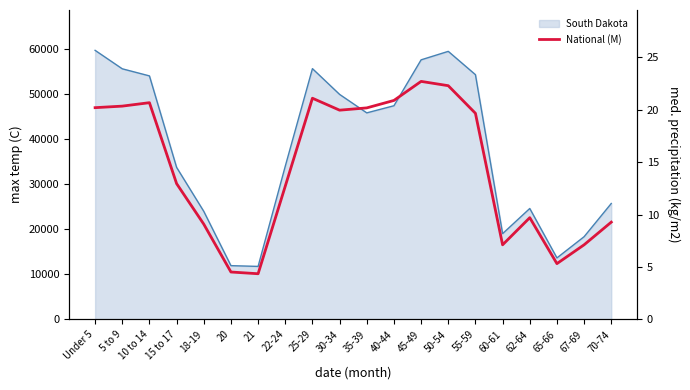

Reading right to left, extract all data points from this chart.

70-74=9.3	67-69=7.1	65-66=5.3	62-64=9.7	60-61=7.1	55-59=19.7	50-54=22.3	45-49=22.7	40-44=20.9	35-39=20.2	30-34=20.0	25-29=21.1	22-24=12.7	21=4.4	20=4.5	18-19=9.1	15 to 17=13.0	10 to 14=20.7	5 to 9=20.3	Under 5=20.2